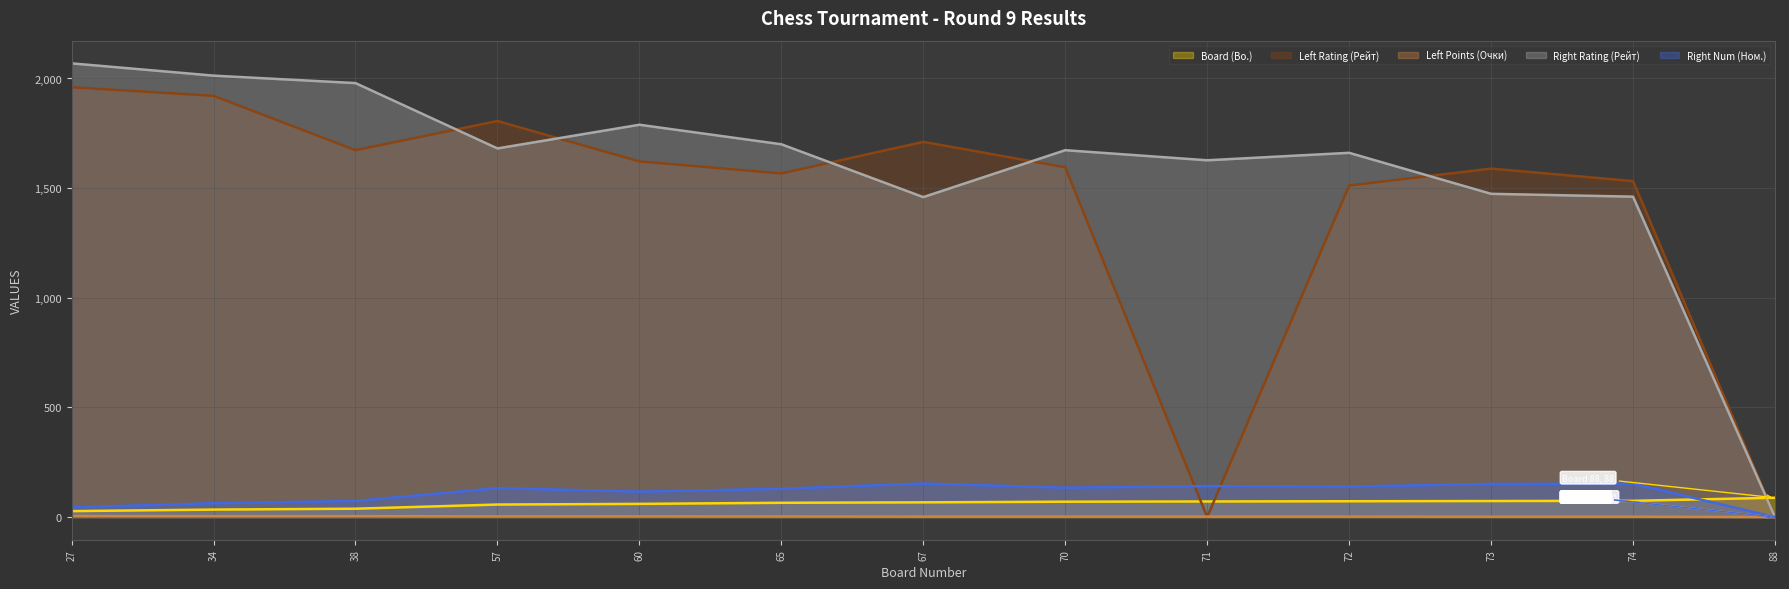

How many values in Left Rating (Рейт) are above zero?

11